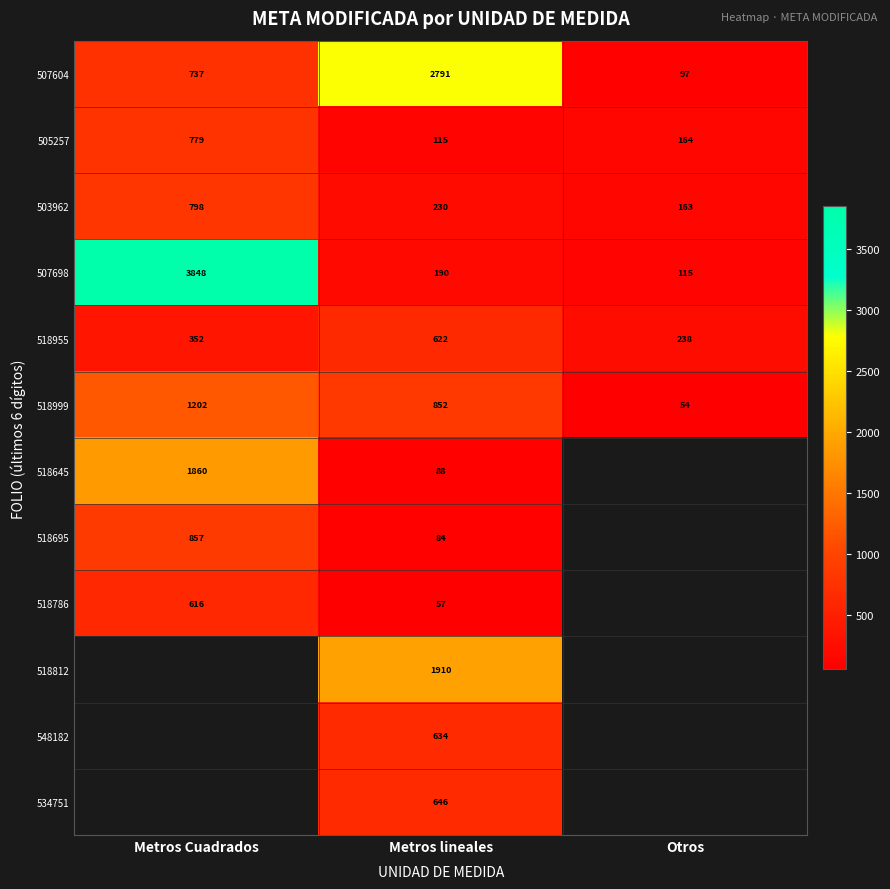

Rank the series at Metros lineales from lowest to highest value.

518786, 518695, 518645, 505257, 507698, 503962, 518955, 548182, 534751, 518999, 518812, 507604